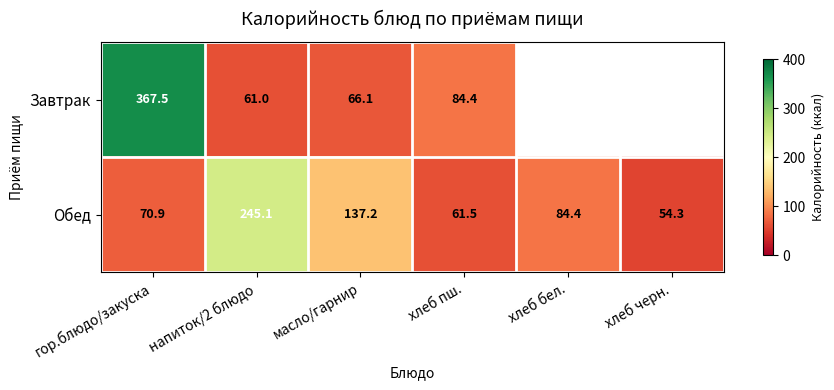

What is the total value across all series at масло/гарнир?

203.3